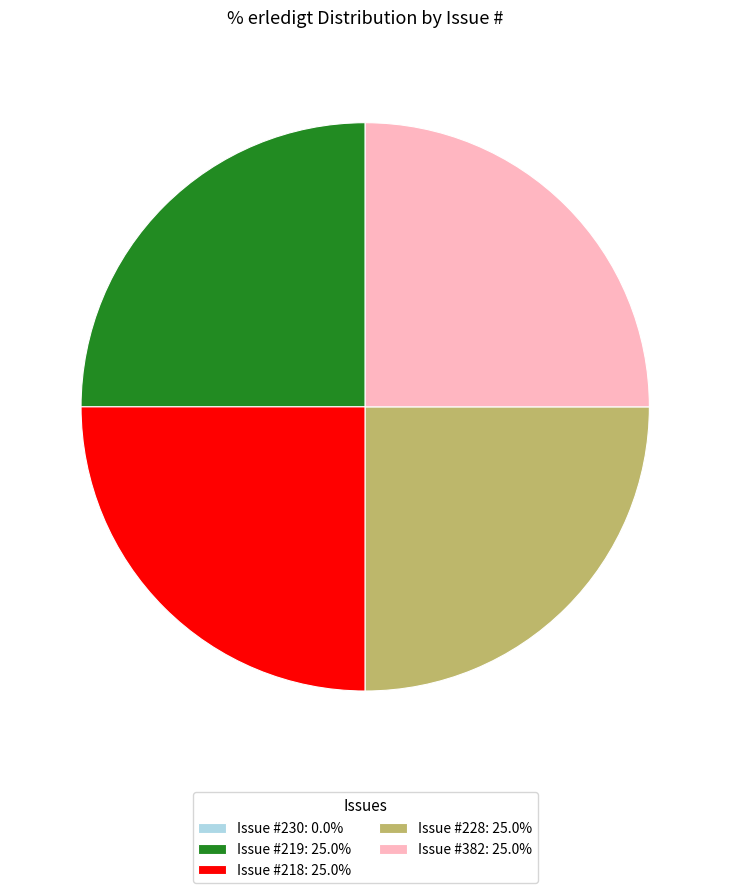

What is the ratio of the value at Issue #219: 25.0% to the value at Issue #218: 25.0%?

1.0